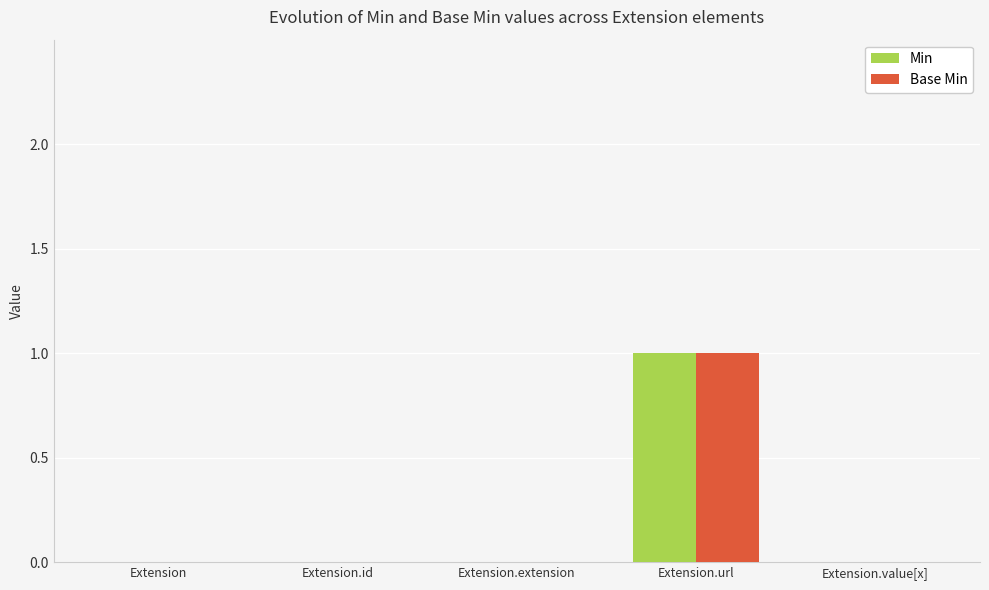

At which category is the sum across all series the highest?

Extension.url